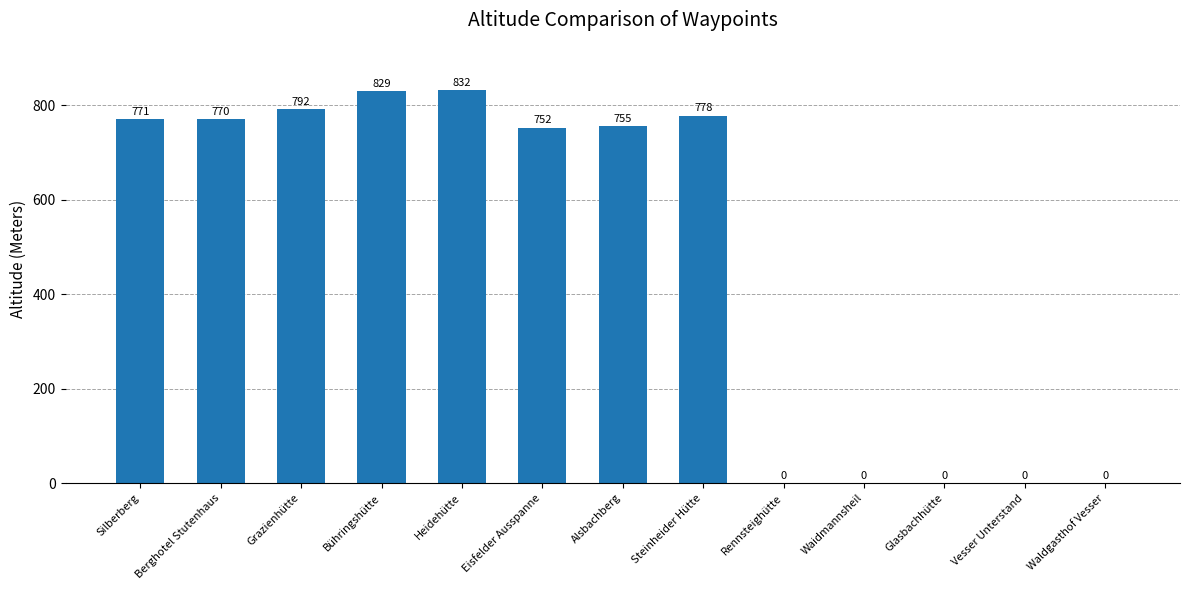

What is the maximum value shown in the chart?

832